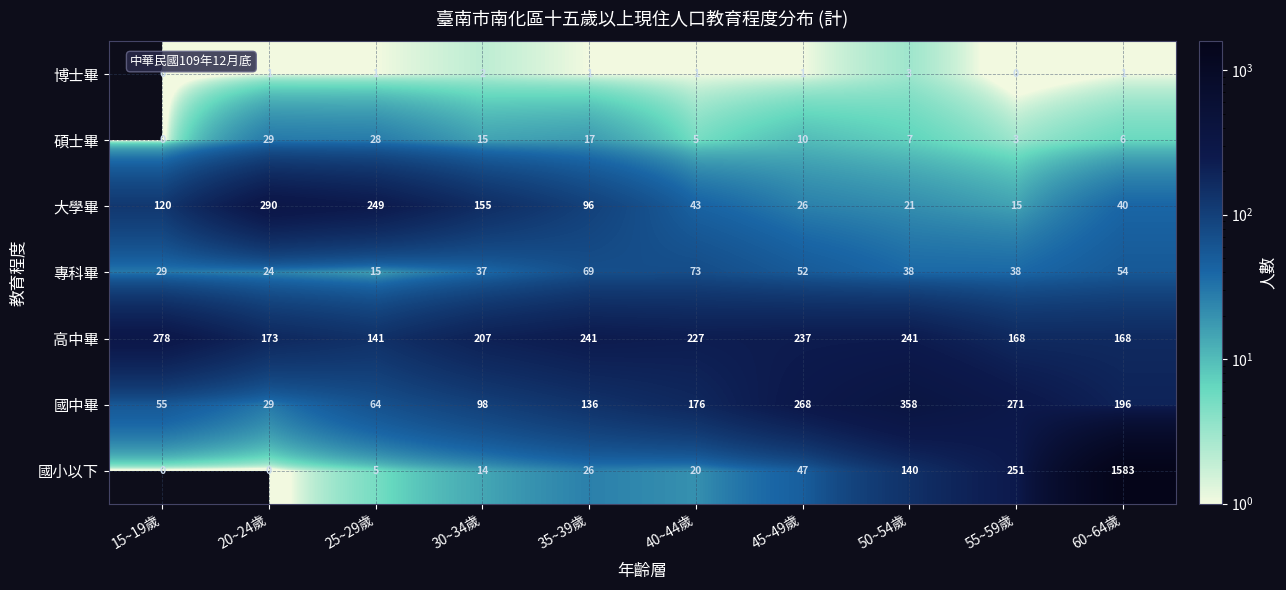

The 國小以下 series shows -989 at 20~24歲. True or false?

False